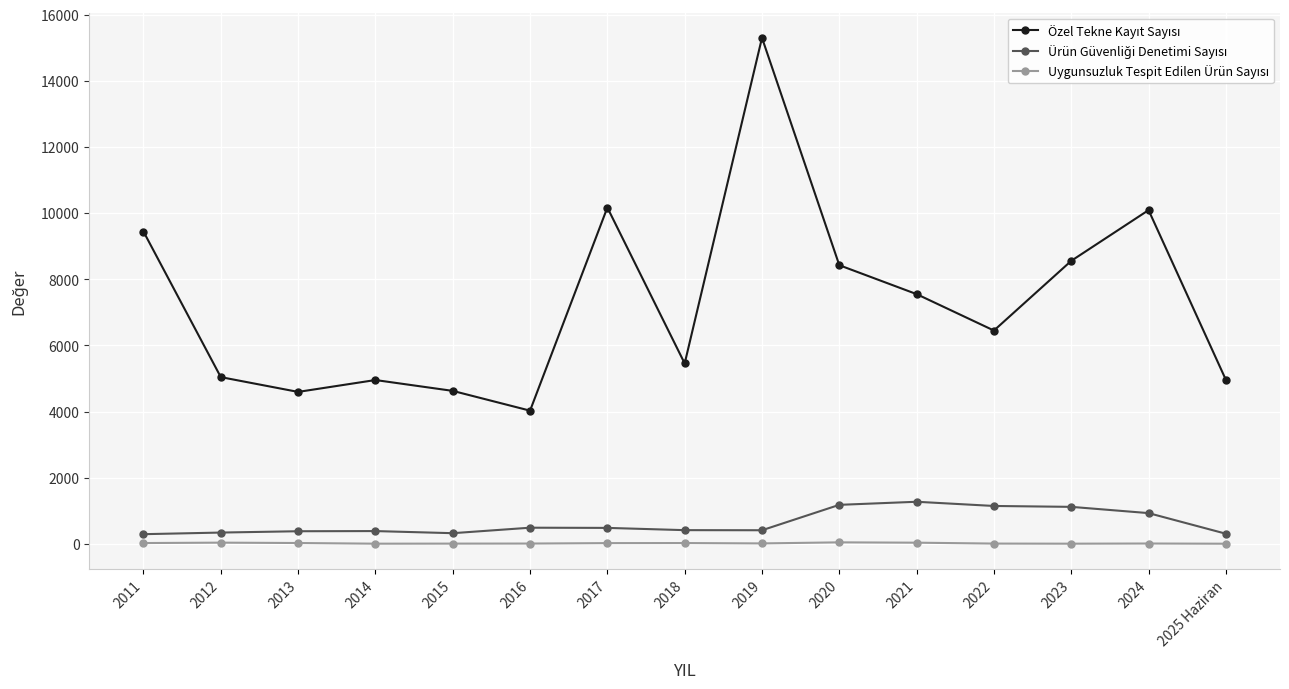

What is the spread (max minus min) of values at 2022?

6440